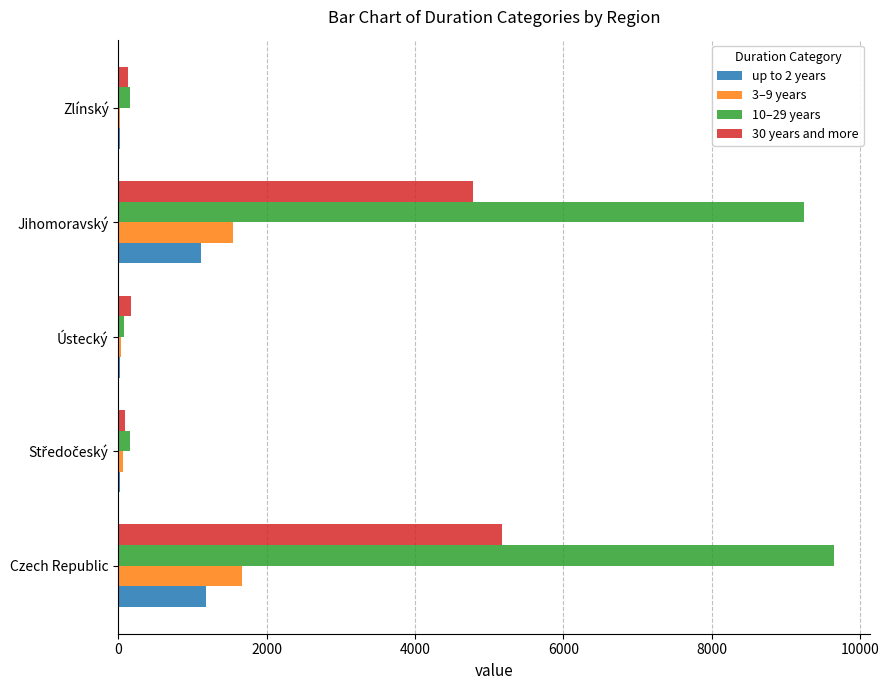

Is the value of 30 years and more at Jihomoravský greater than the value of 3–9 years at Jihomoravský?

Yes